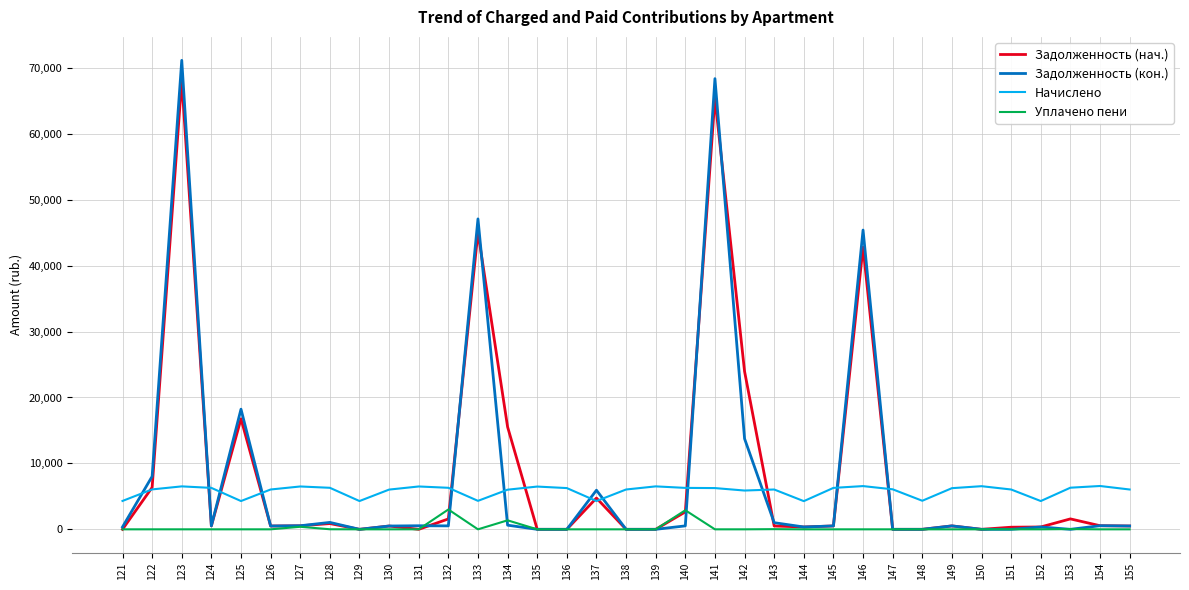

What is the sum of the Начислено values at 135 and 141?

12744.6